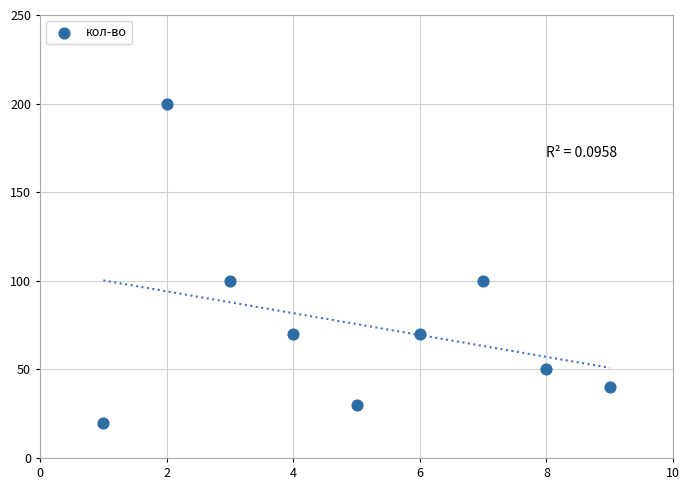

What is the range of Y values (max minus min)?

180